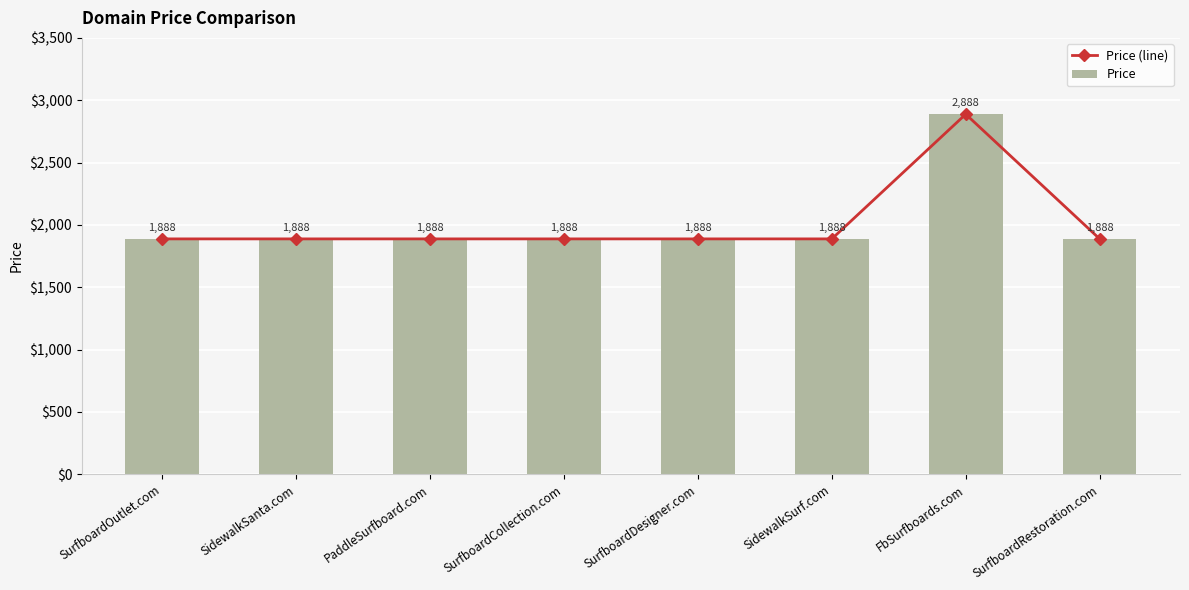

Which category has the highest value in the Price (line) series?

FbSurfboards.com